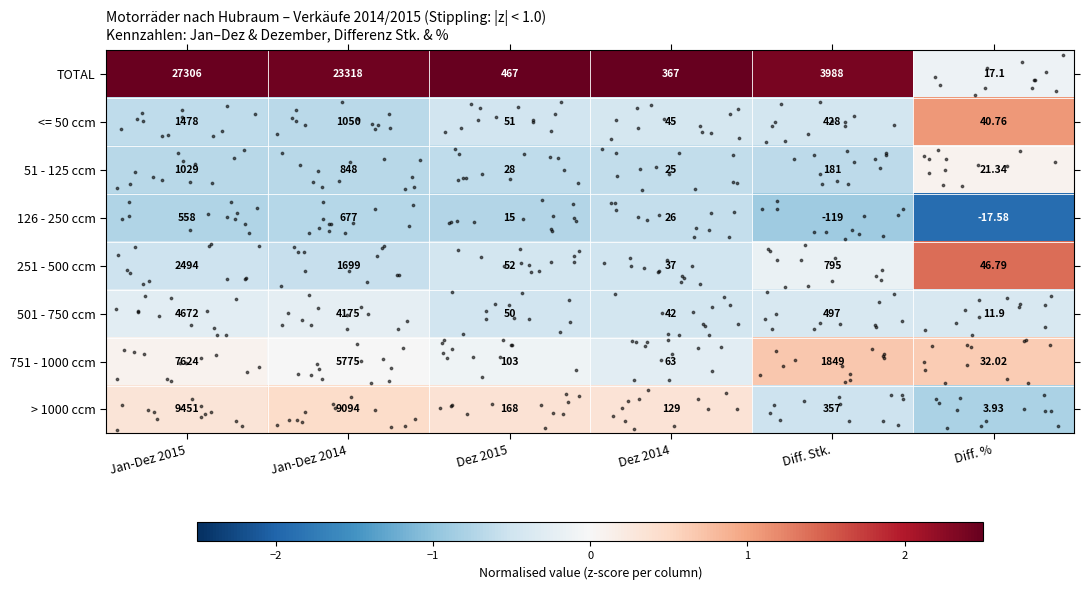

Is the value of 126 - 250 ccm at Dez 2015 greater than the value of > 1000 ccm at Diff. %?

Yes